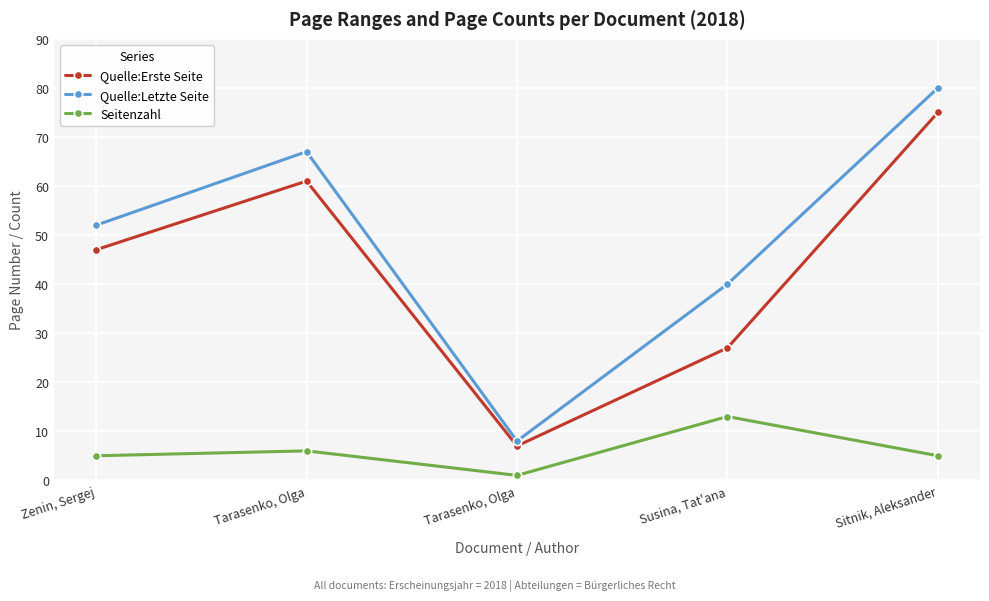

How many categories are shown in the chart?

5